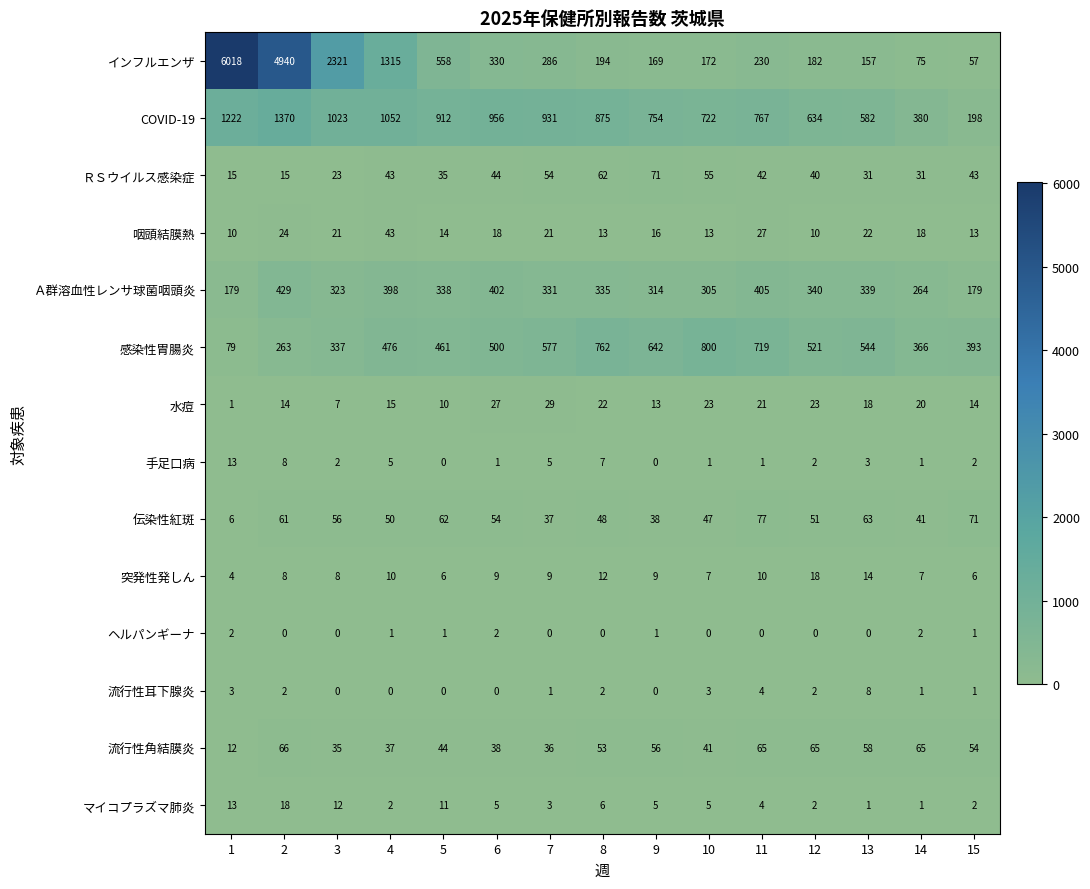

Which series has the largest range (max minus min)?

インフルエンザ